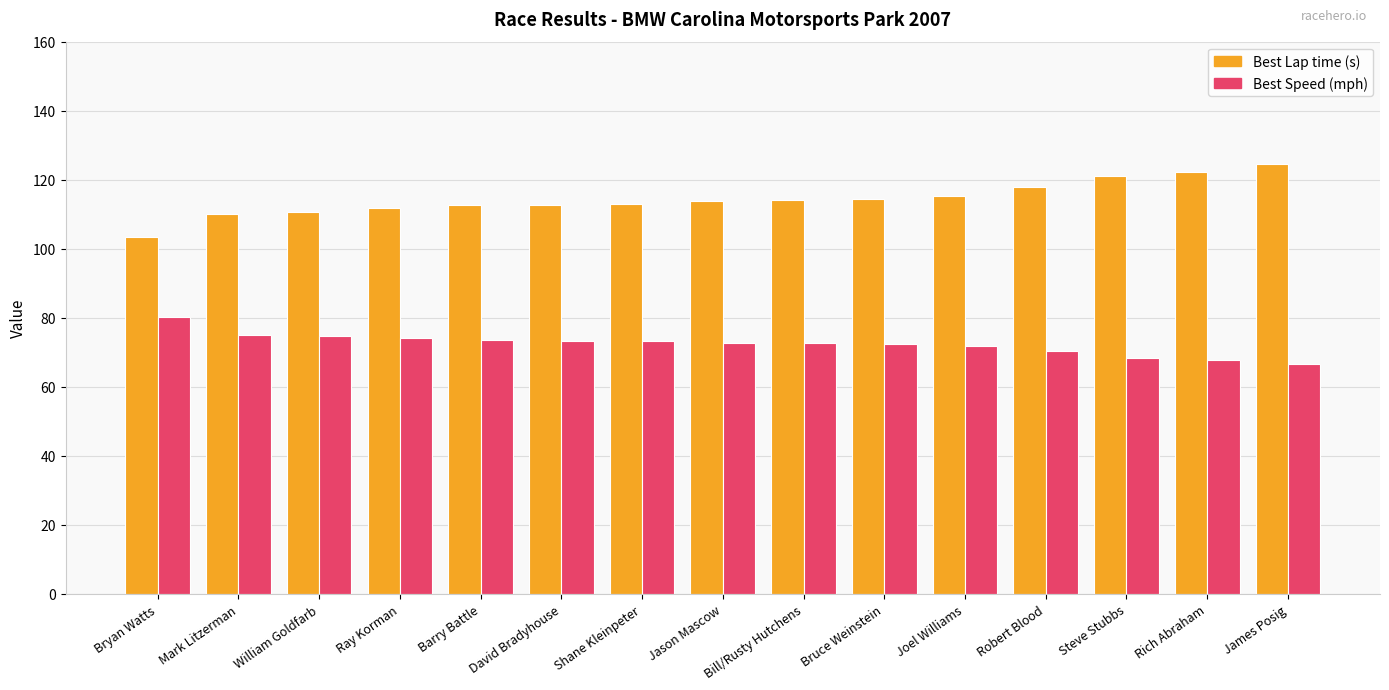

What is the minimum value shown in the chart?

66.5